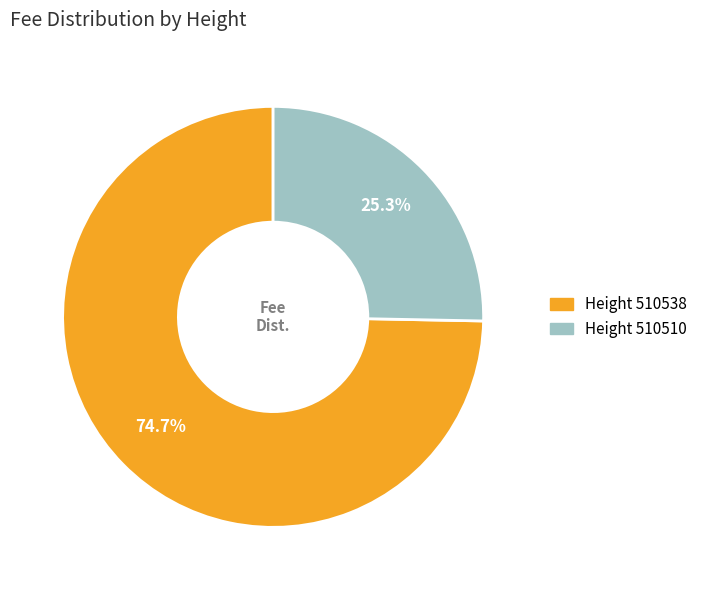

Is there any slice that represents more than half of the pie?

Yes